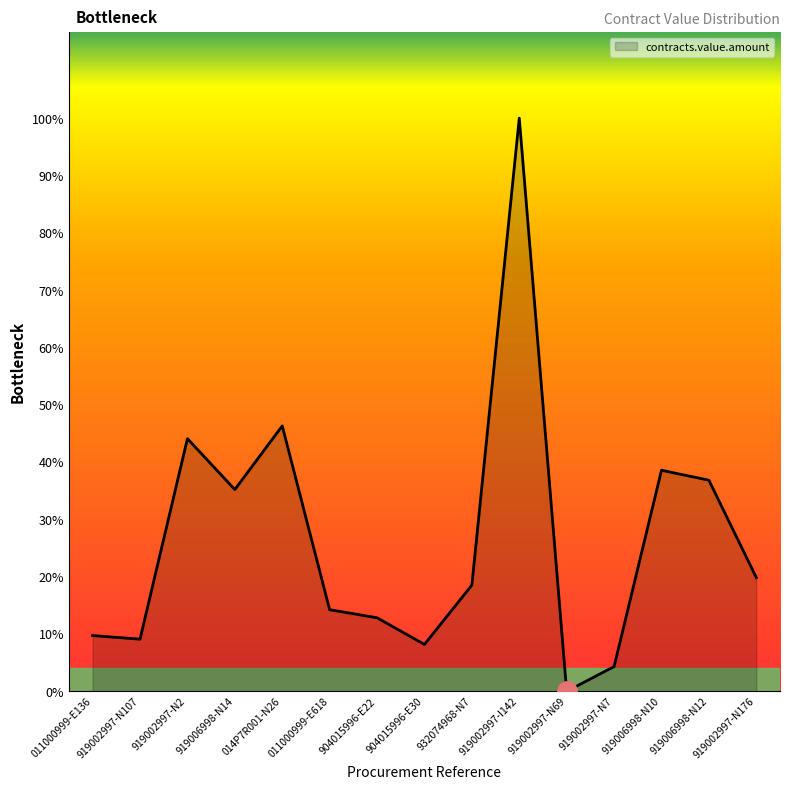

Does the chart display data point markers on the line(s)?

No